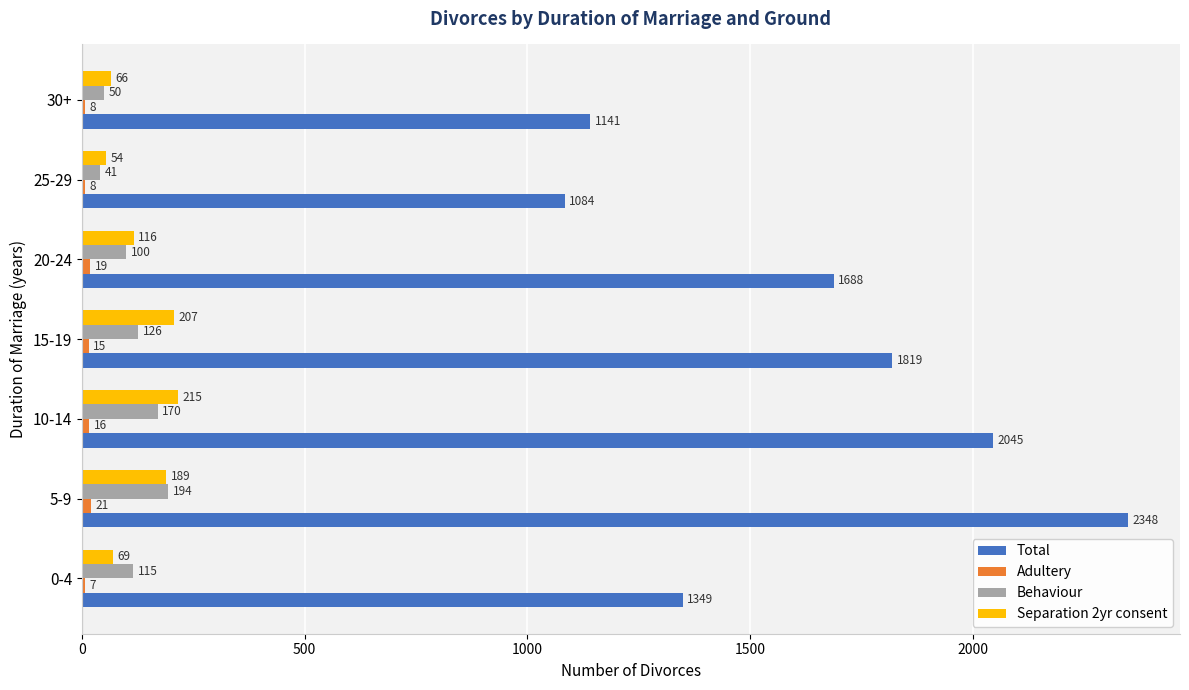

The value of Total at 20-24 is 1688. True or false?

True